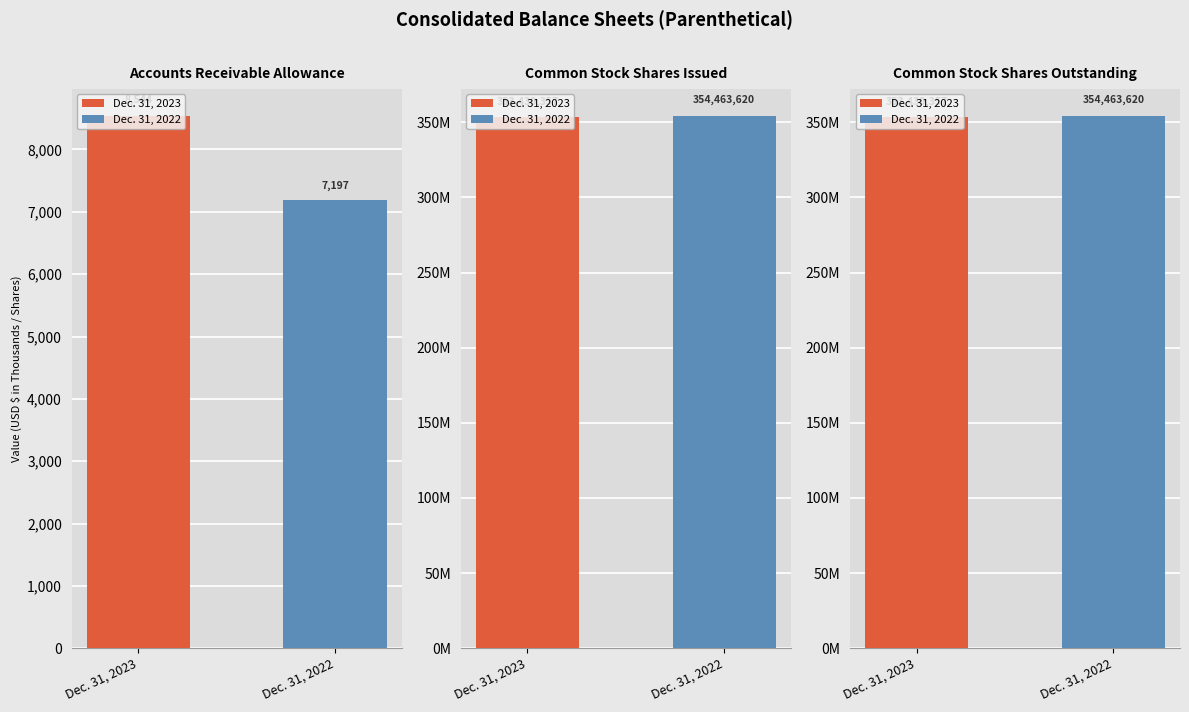

Which series has the largest range (max minus min)?

Dec. 31, 2022